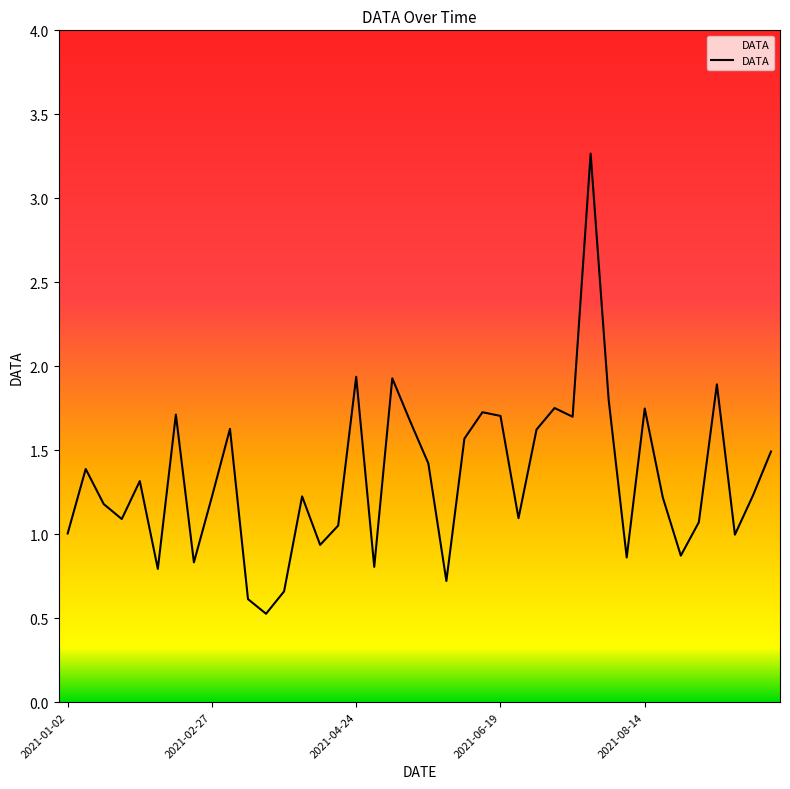

What is the smallest value displayed?

0.5